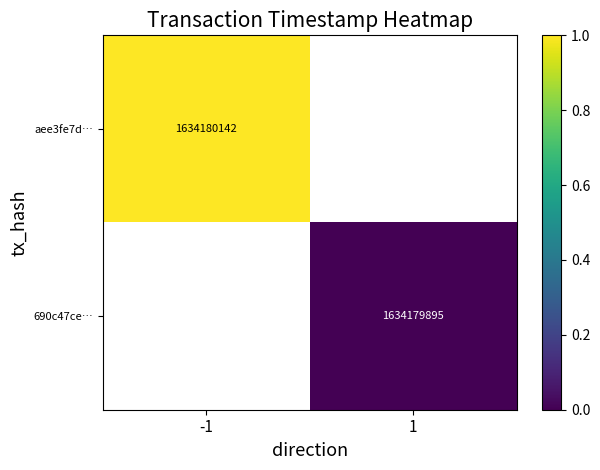

The aee3fe7d… series shows 1634180142 at -1. True or false?

True